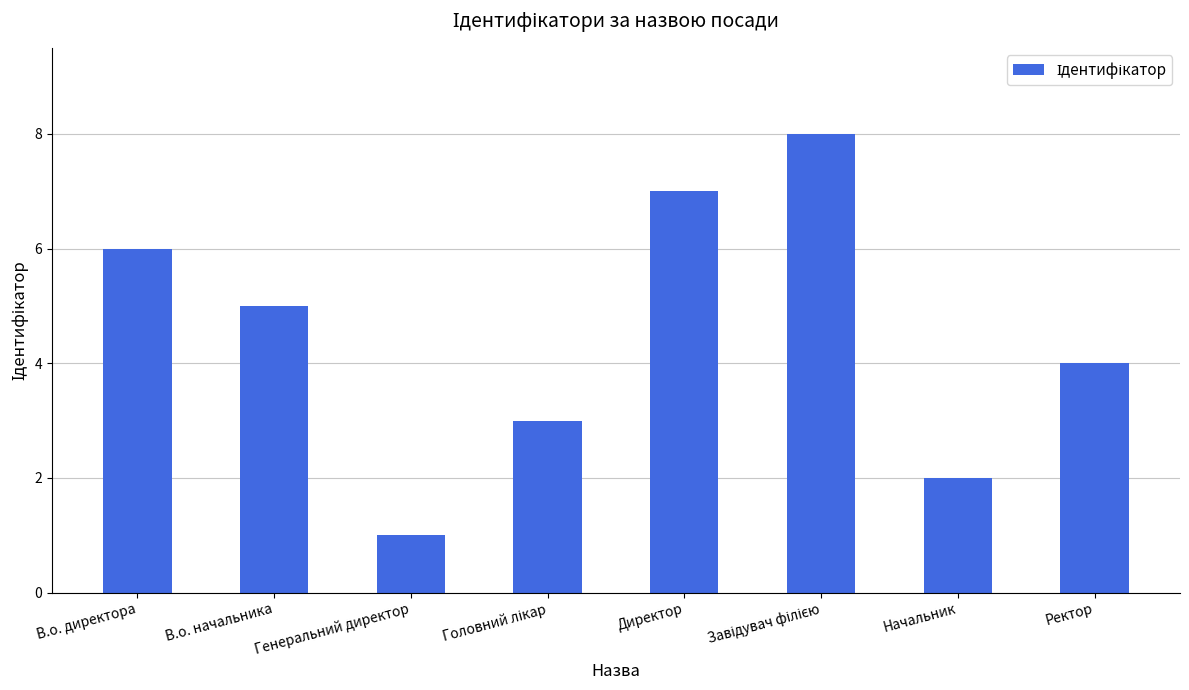

Does the chart contain any negative values?

No